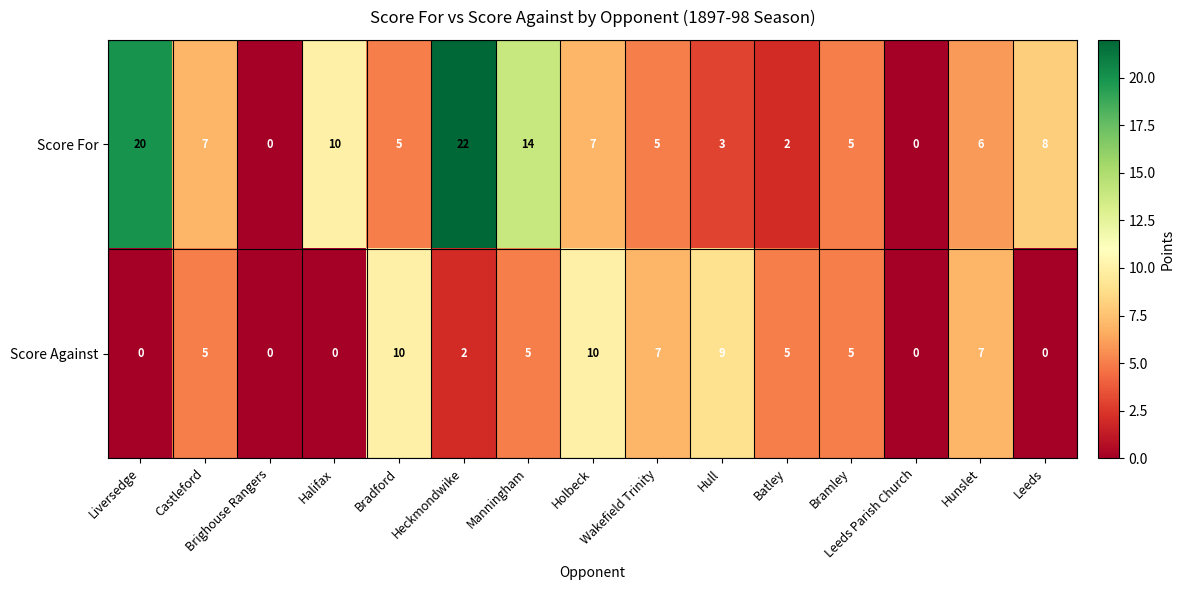

Which series has the widest spread of values?

Score For